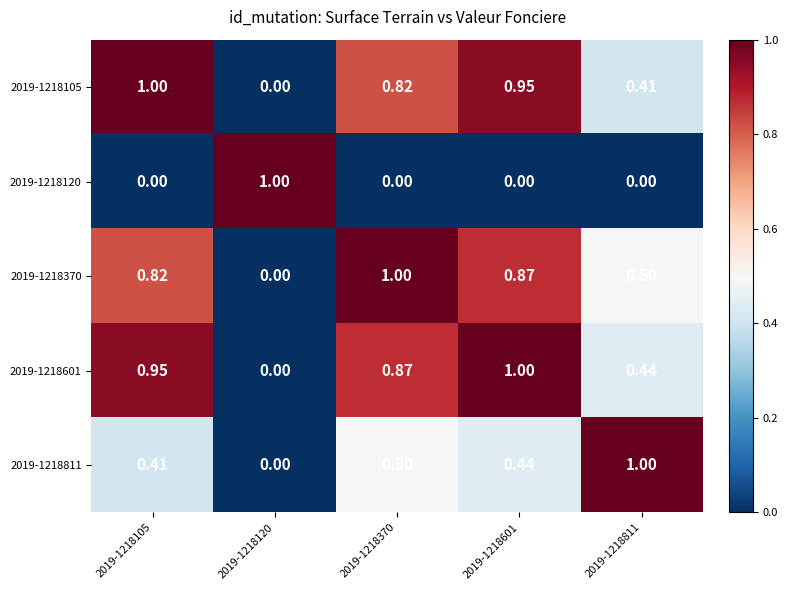

Is the value of 2019-1218601 at 2019-1218370 greater than the value of 2019-1218120 at 2019-1218370?

Yes